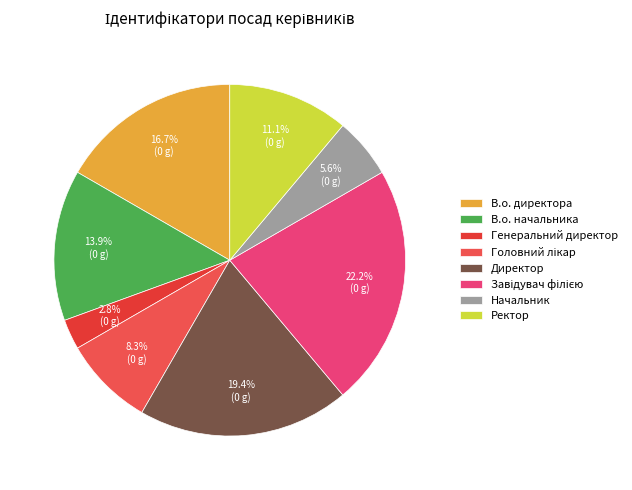

What portion of the pie excludes В.о. директора?

83.3%